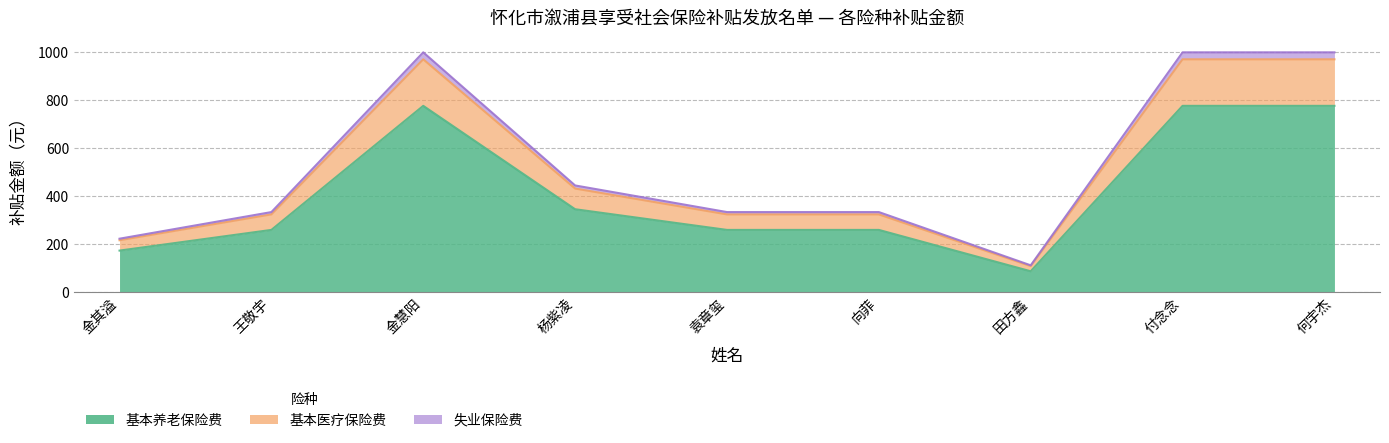

Count the number of categories in the chart.

9